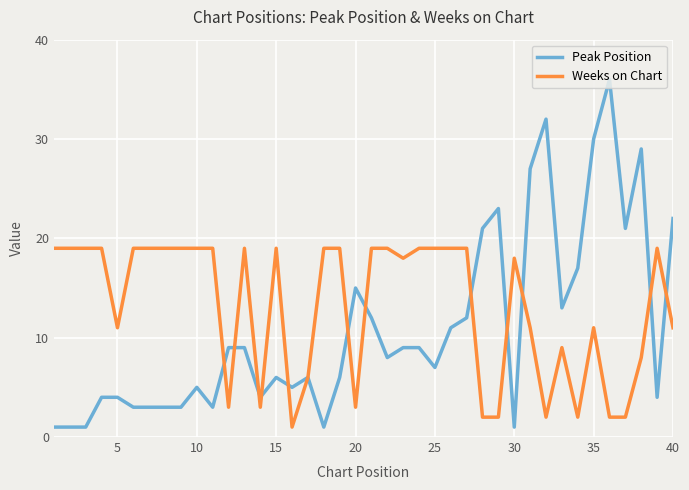

What is the greatest value displayed?

36